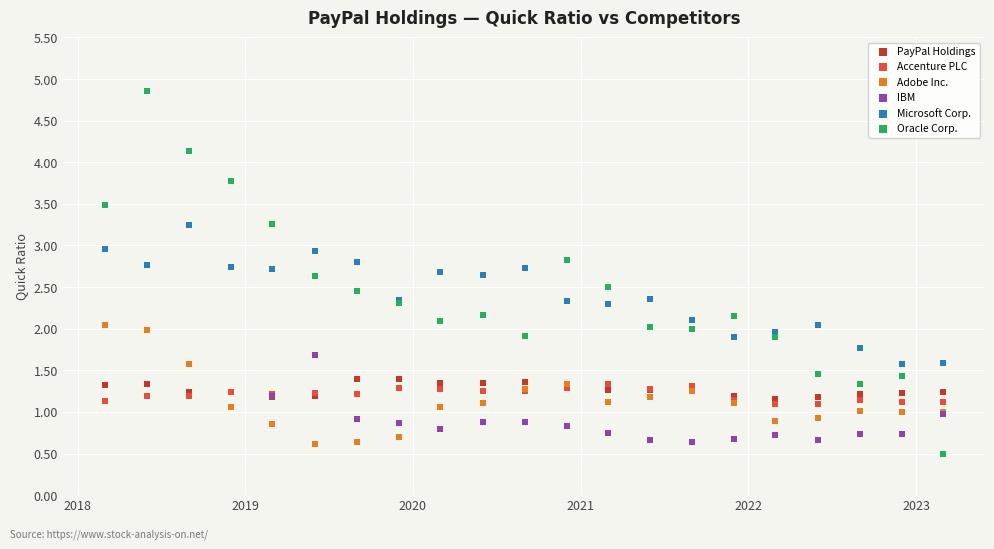

What are all the series names shown in the legend?

PayPal Holdings, Accenture PLC, Adobe Inc., IBM, Microsoft Corp., Oracle Corp.